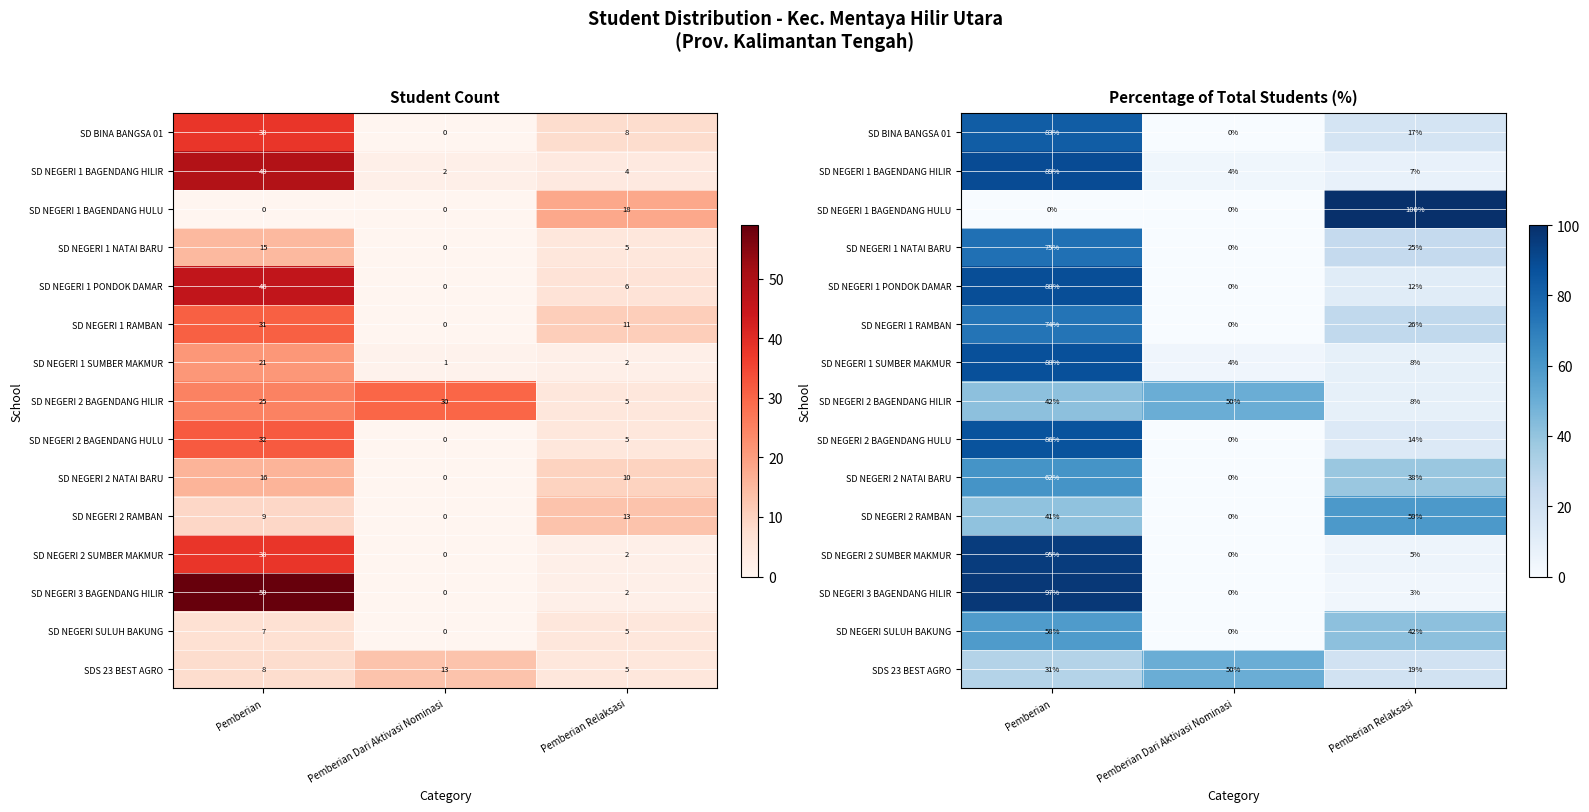

The SD NEGERI 1 RAMBAN series shows 44.0 at Pemberian. True or false?

False